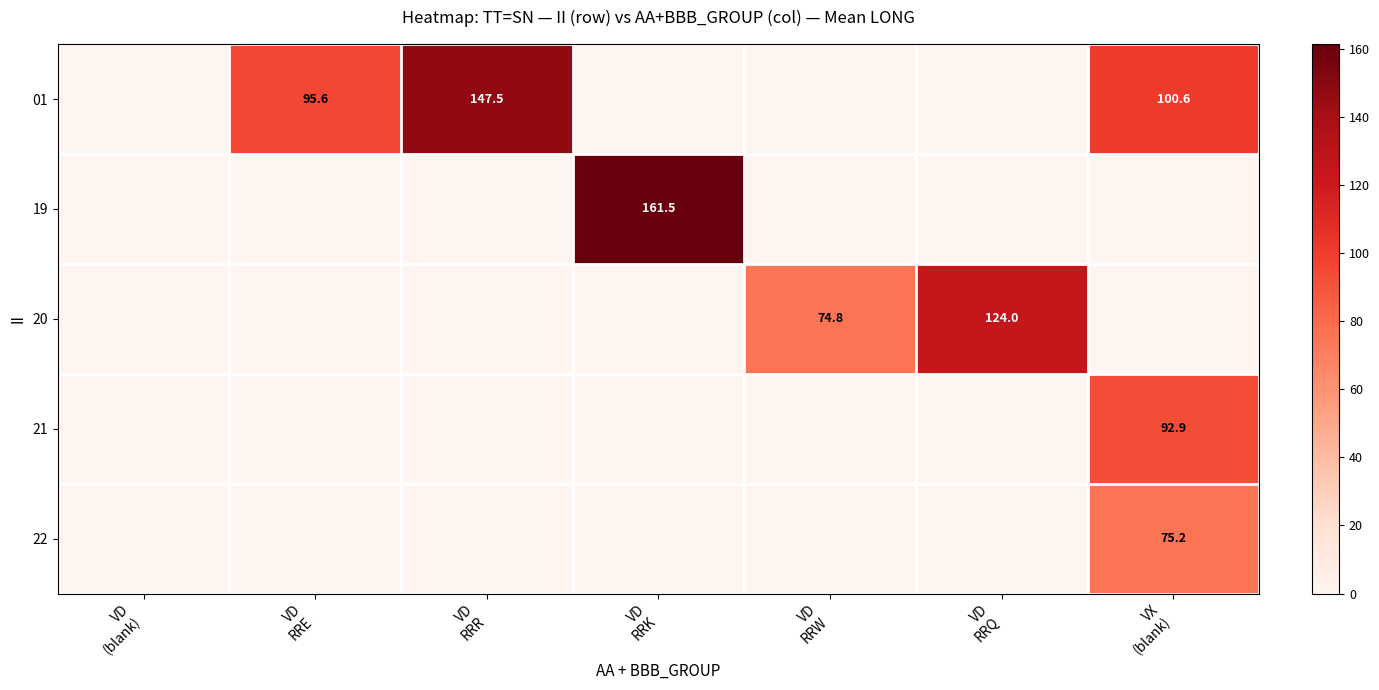

How many data points in 01 are above 0?

3